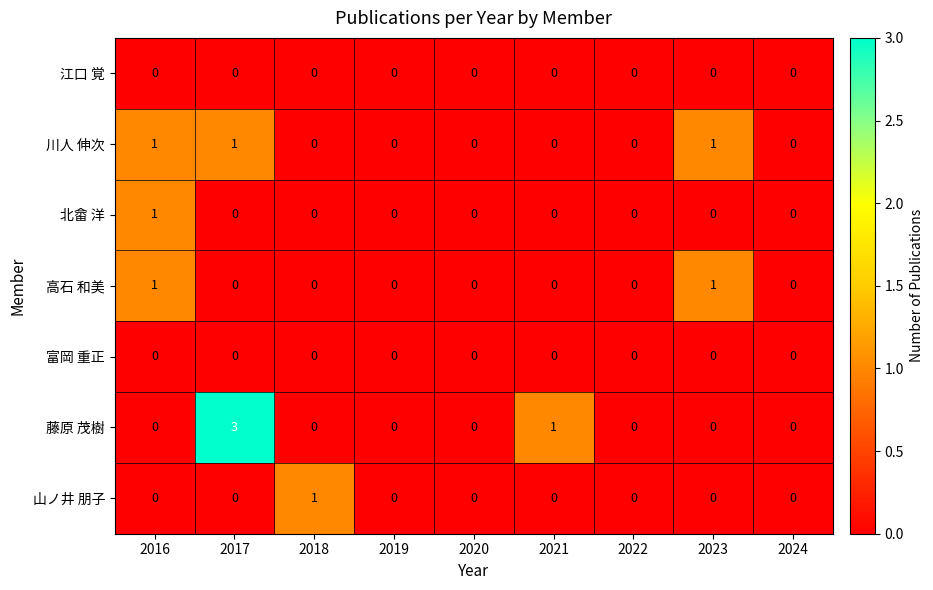

Which series has the largest total across all categories?

藤原 茂樹